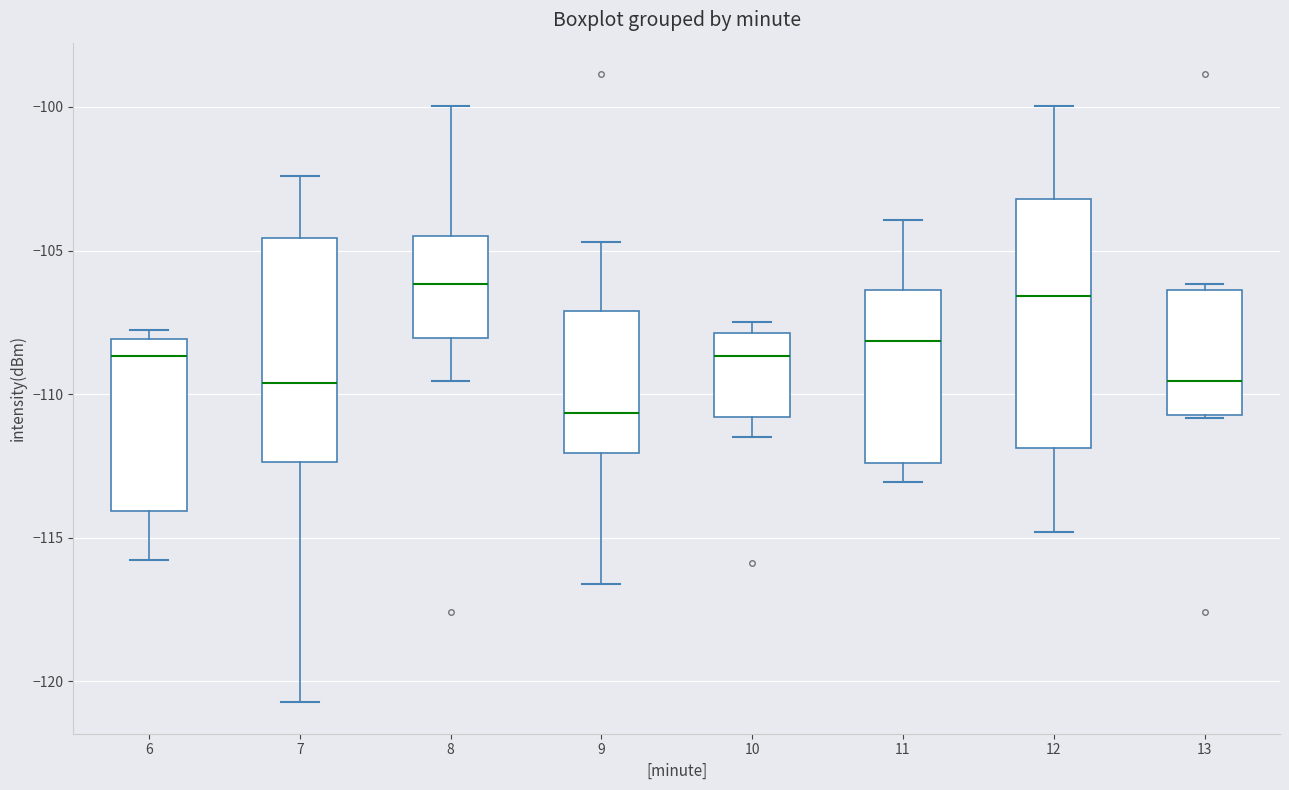

Where does the lower whisker of the box at x = 7 end on the y-axis? The values are not printed on the chart, so give them approximately, as read against the axis.

-120.5